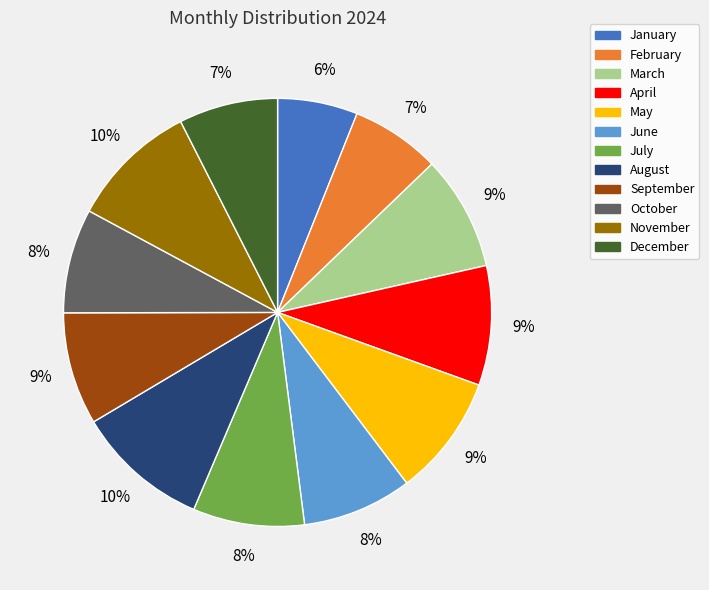

How many segments does this pie chart have?

12